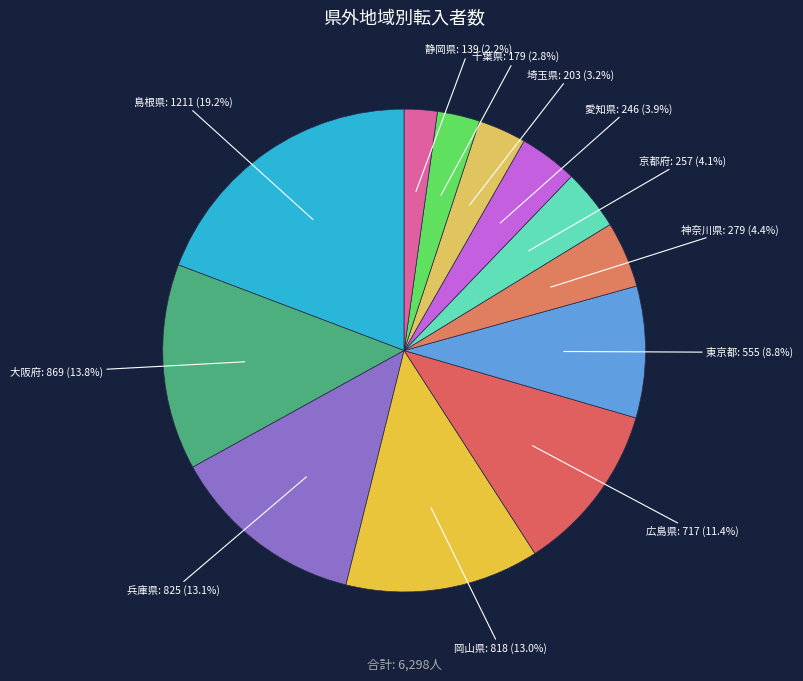

Does 広島県 represent more than half of the total?

No